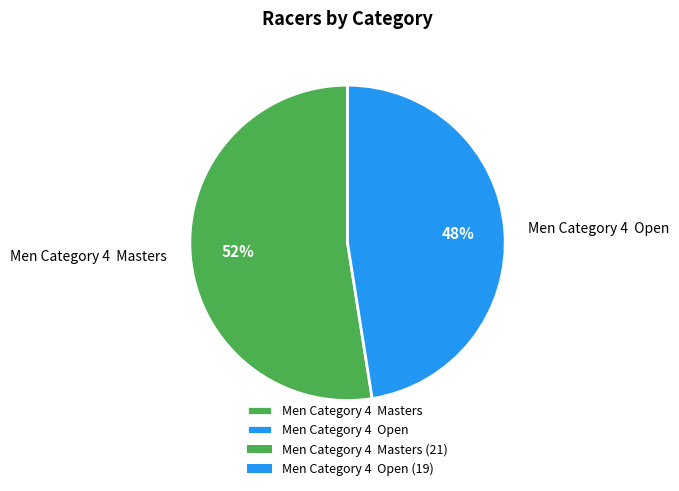

Is it true that Men Category 4 Open is 37% of the pie?

False